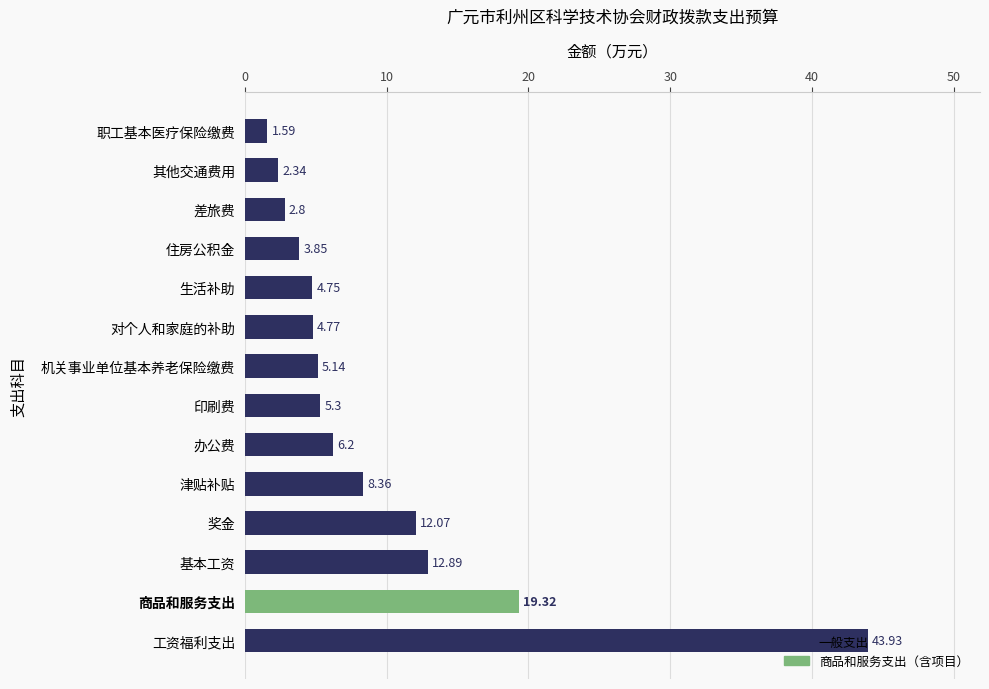

Are the bars grouped side by side (vs. stacked)?

No